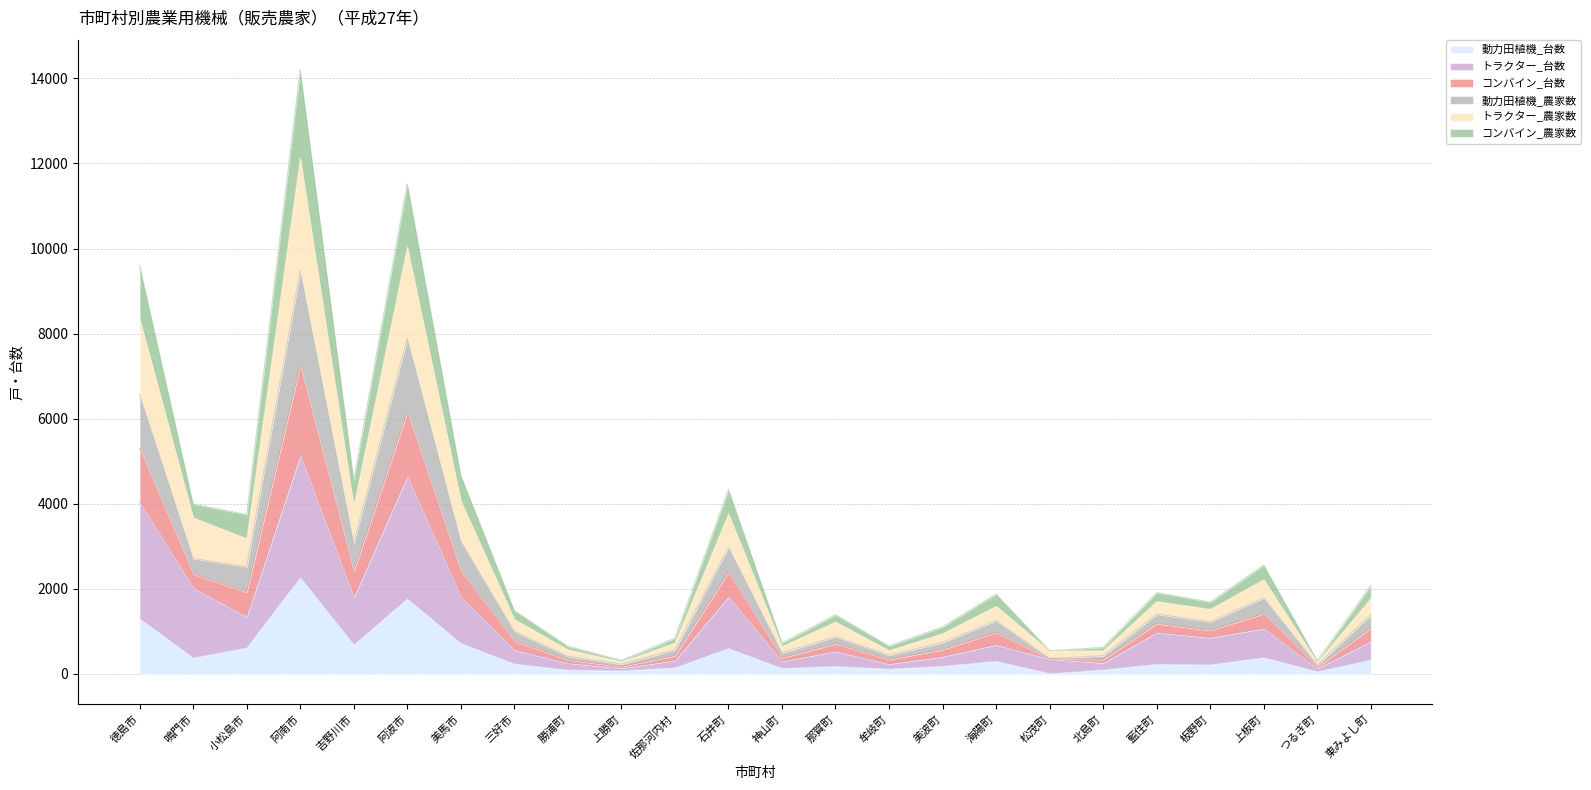

At which label is 動力田植機_農家数 closest to 1129?

徳島市